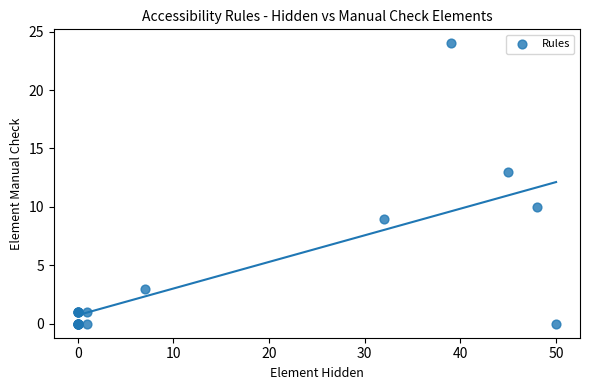

What Y value in the scatter plot is closest to 12?

13